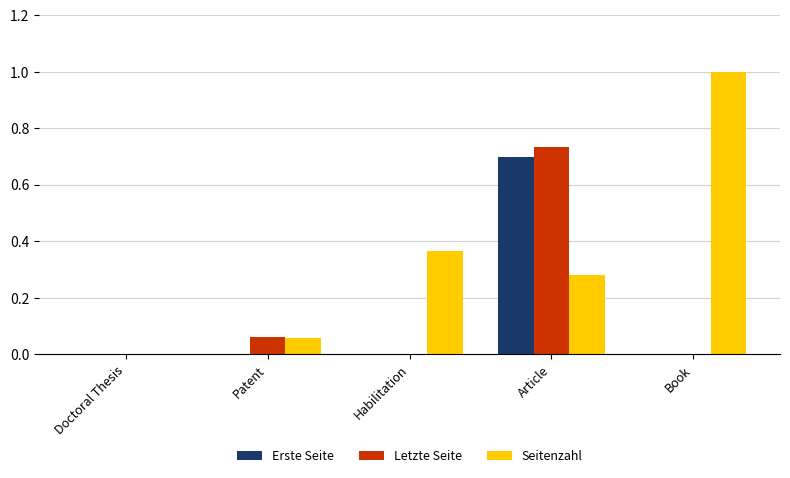

Is the value of Erste Seite at Book greater than the value of Letzte Seite at Article?

No